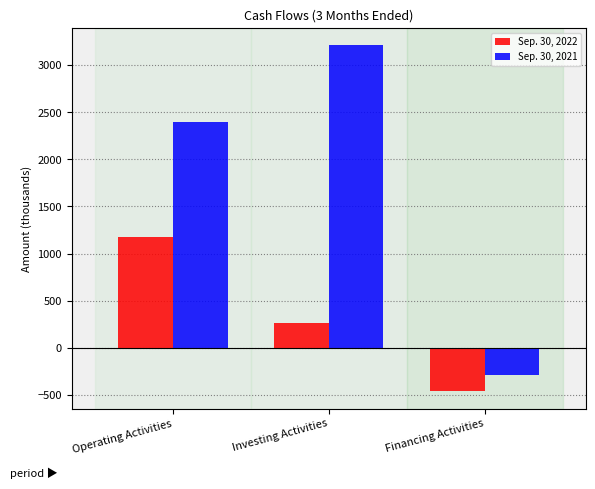

Reading left to right, what are all the values shown in this chart?

Sep. 30, 2022: Operating Activities=1175	Investing Activities=261	Financing Activities=-463
Sep. 30, 2021: Operating Activities=2402	Investing Activities=3211	Financing Activities=-294